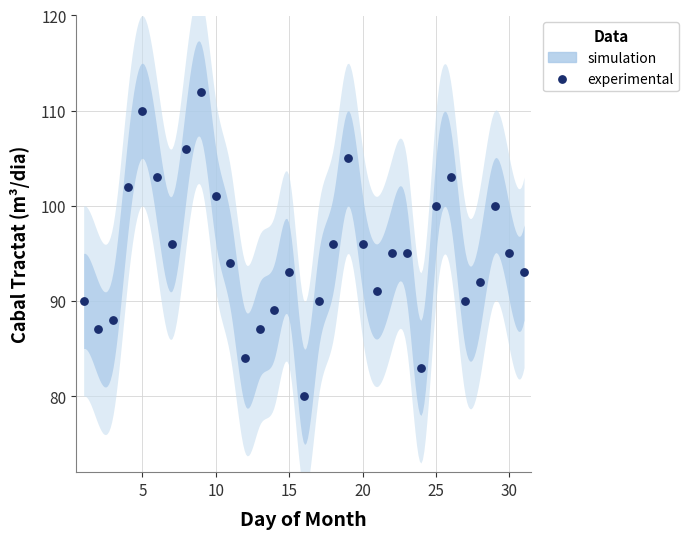

What is the range of Y values (max minus min)?

32